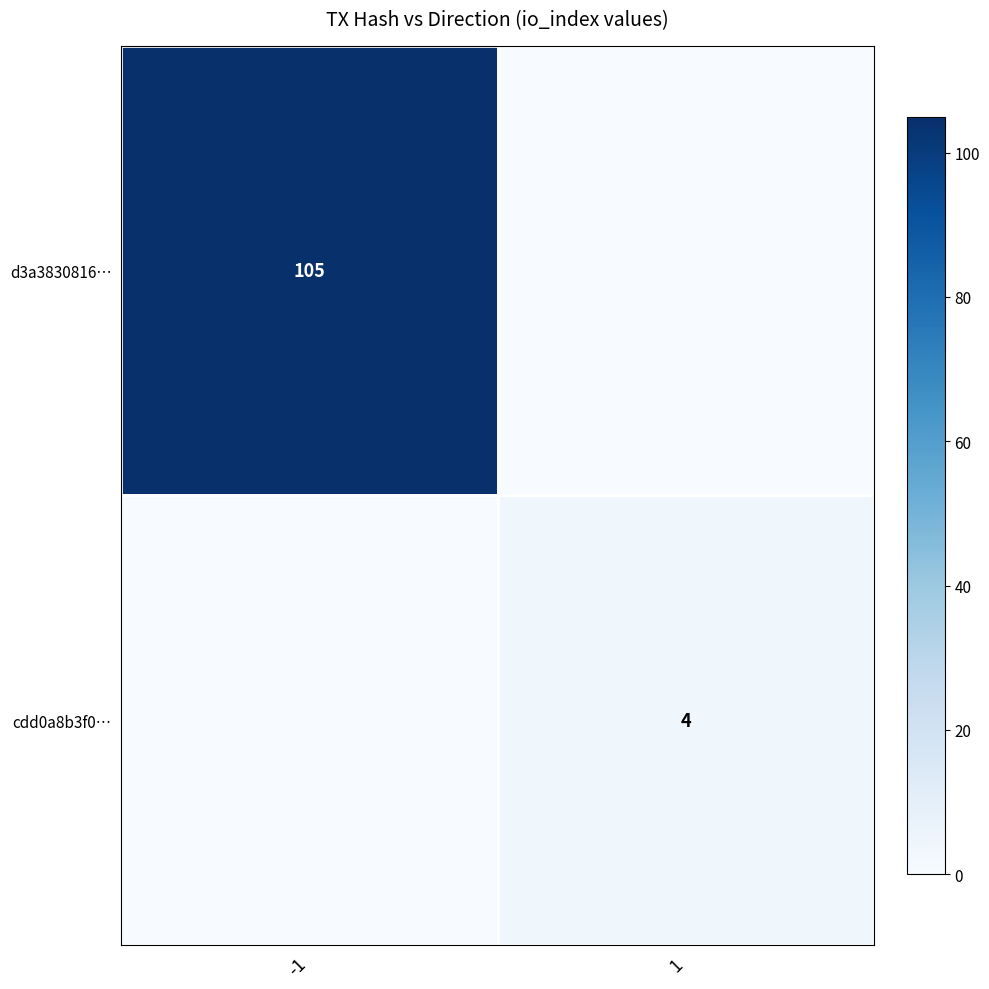

True or false: d3a3830816… has a value of 105 at -1.

True